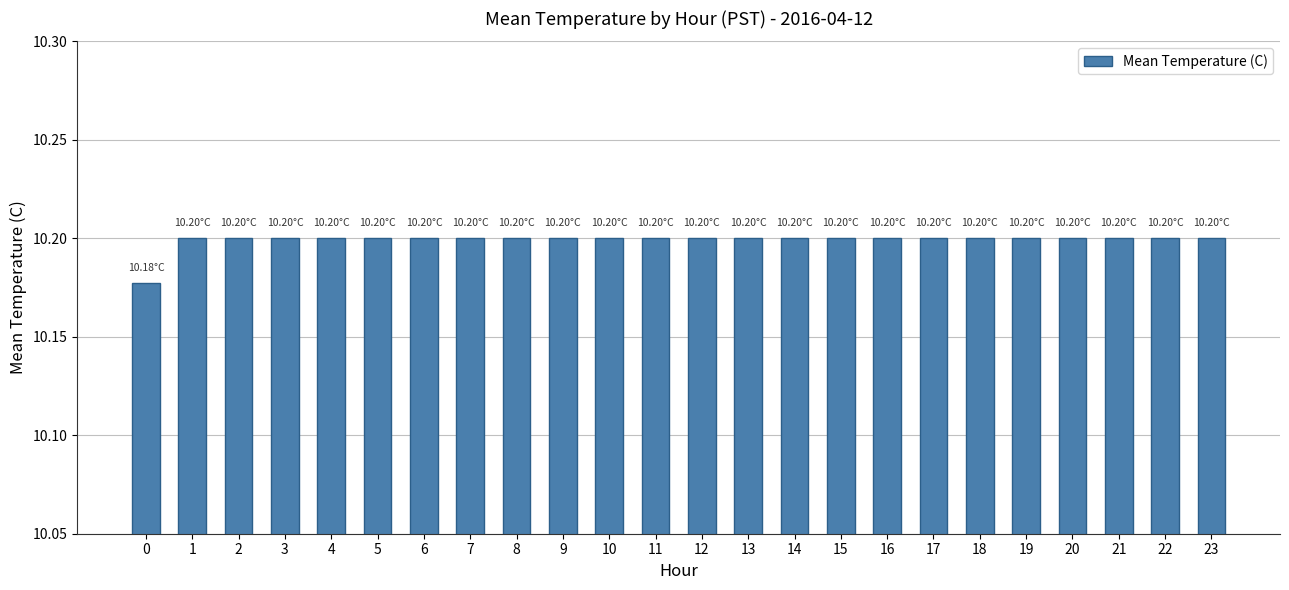

The value at 8 is 10.2. True or false?

True